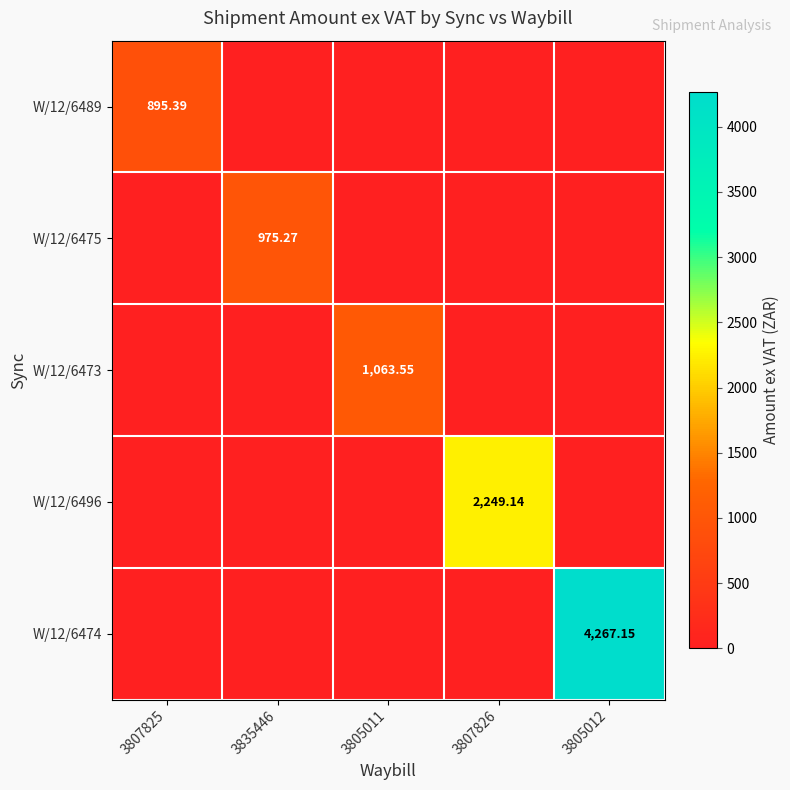

Is the value of W/12/6473 at 3805011 greater than the value of W/12/6496 at 3807826?

No